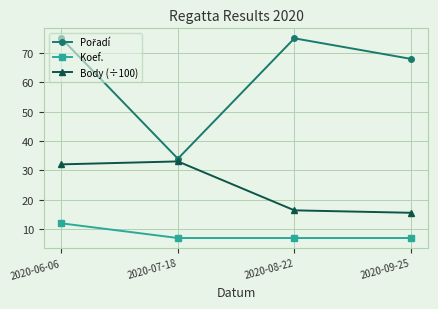

Between 2020-06-06 and 2020-09-25, which series saw the biggest shift?

Body (÷100)